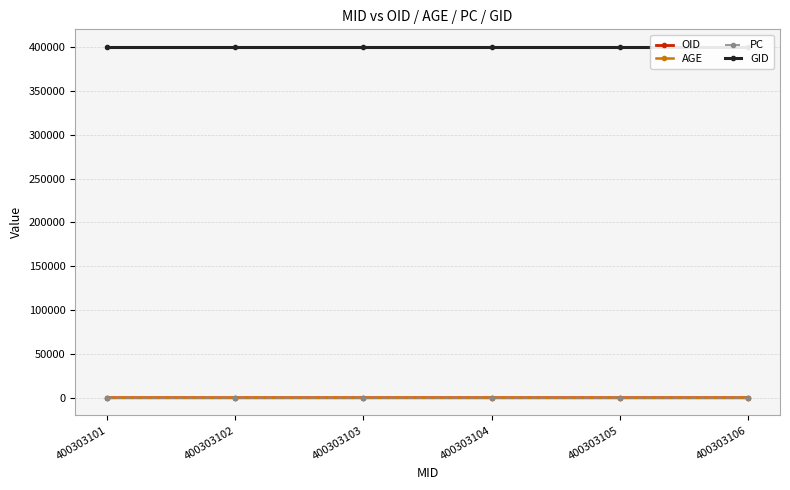

The value of OID at 400303105 is 183. True or false?

False